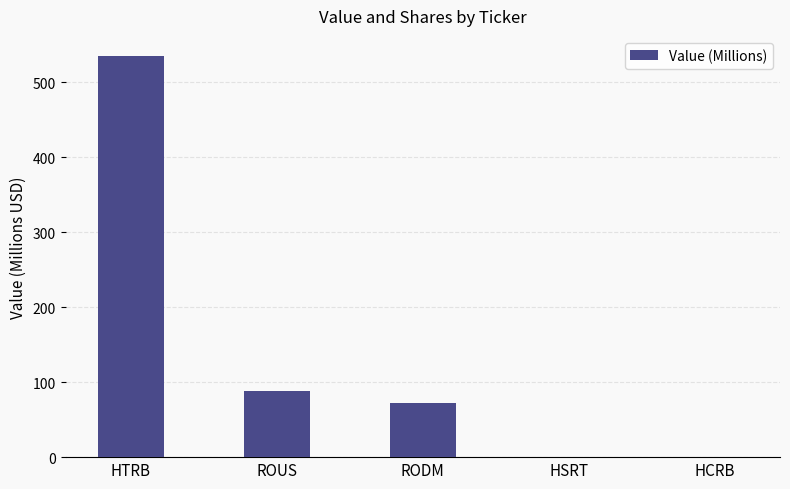

Between RODM and HSRT, which is larger?

RODM